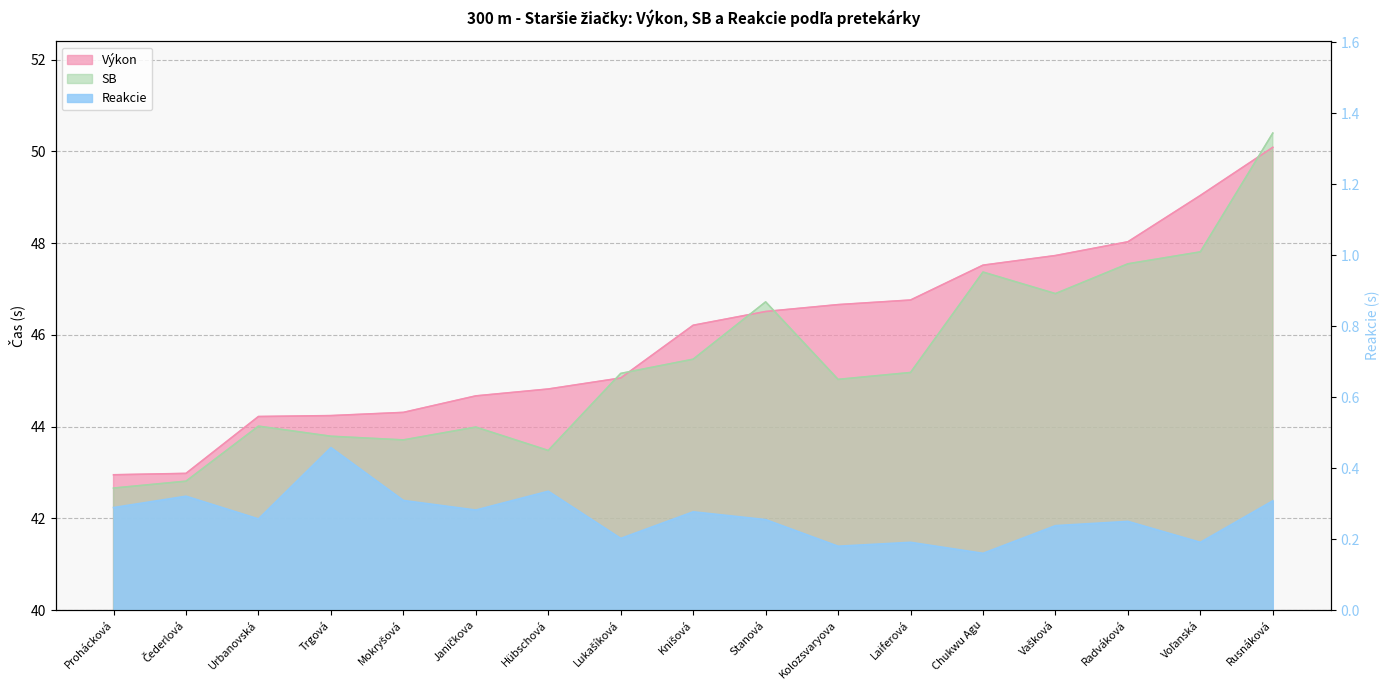

Reading right to left, list all the values displayed in this chart.

Výkon: Rusnáková=50.1	Voľanská=49.0	Radváková=48.0	Vašková=47.7	Chukwu Agu=47.5	Laiferová=46.8	Kolozsvaryova=46.7	Stanová=46.5	Knišová=46.2	Lukašíková=45.1	Hübschová=44.8	Janičkova=44.7	Mokryšová=44.3	Trgová=44.2	Urbanovská=44.2	Čederlová=43.0	Prohácková=43.0
SB: Rusnáková=50.4	Voľanská=47.8	Radváková=47.5	Vašková=46.9	Chukwu Agu=47.4	Laiferová=45.2	Kolozsvaryova=45.0	Stanová=46.7	Knišová=45.5	Lukašíková=45.2	Hübschová=43.5	Janičkova=44.0	Mokryšová=43.7	Trgová=43.8	Urbanovská=44.0	Čederlová=42.8	Prohácková=42.7
Reakcie: Rusnáková=0.3	Voľanská=0.2	Radváková=0.2	Vašková=0.2	Chukwu Agu=0.2	Laiferová=0.2	Kolozsvaryova=0.2	Stanová=0.3	Knišová=0.3	Lukašíková=0.2	Hübschová=0.3	Janičkova=0.3	Mokryšová=0.3	Trgová=0.5	Urbanovská=0.3	Čederlová=0.3	Prohácková=0.3